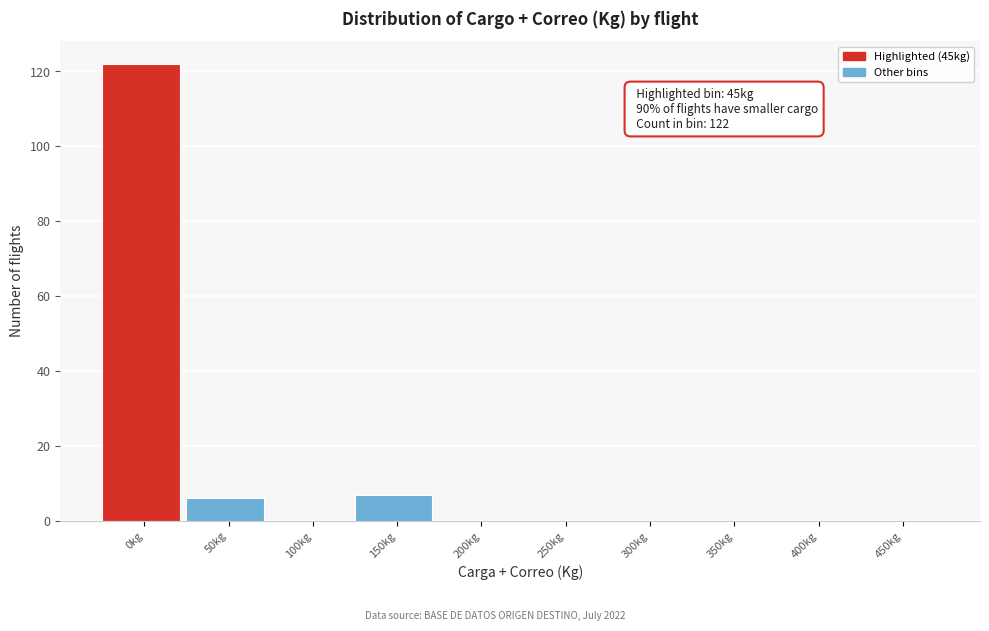

Reading left to right, transcribe all the data shown in this chart.

0kg=122	50kg=6	100kg=0	150kg=7	200kg=0	250kg=0	300kg=0	350kg=0	400kg=0	450kg=0